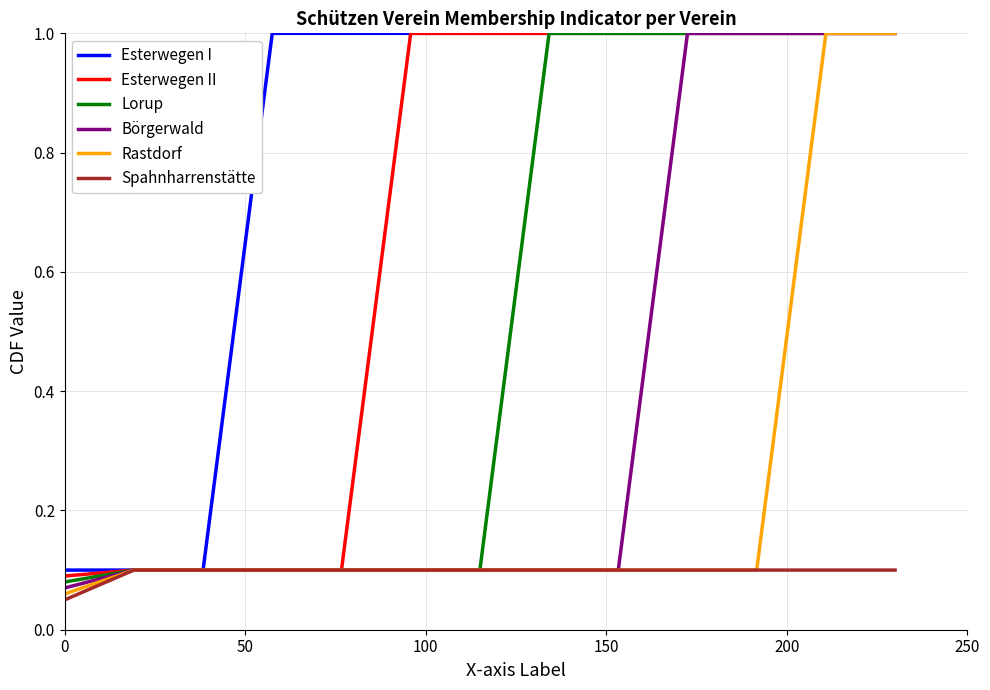

List the series in order of their overall mean, lowest first.

Spahnharrenstätte, Rastdorf, Börgerwald, Lorup, Esterwegen II, Esterwegen I